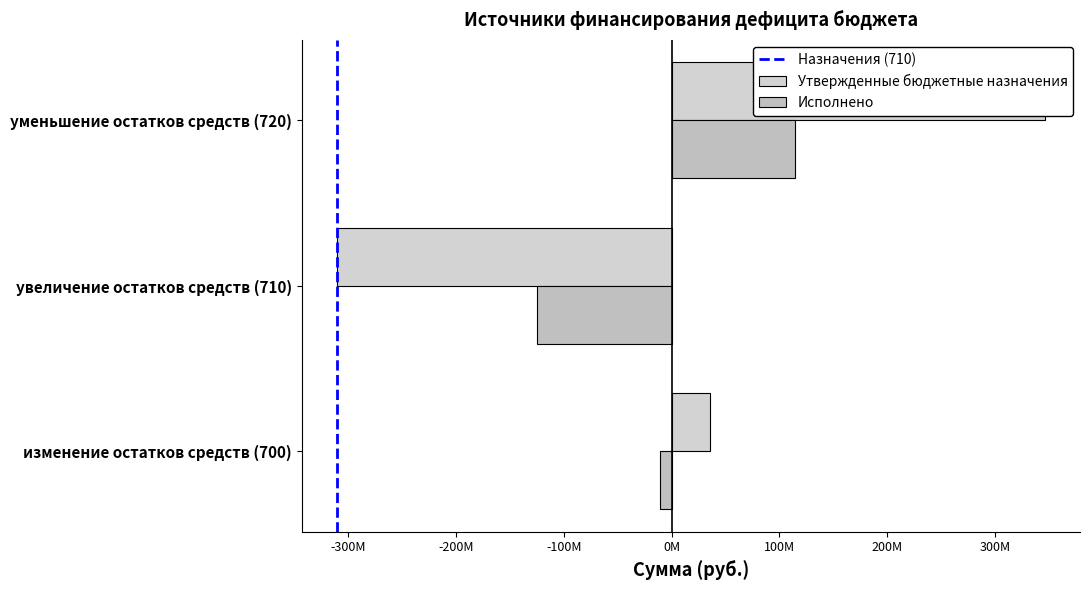

How many negative values does the Исполнено series have?

2